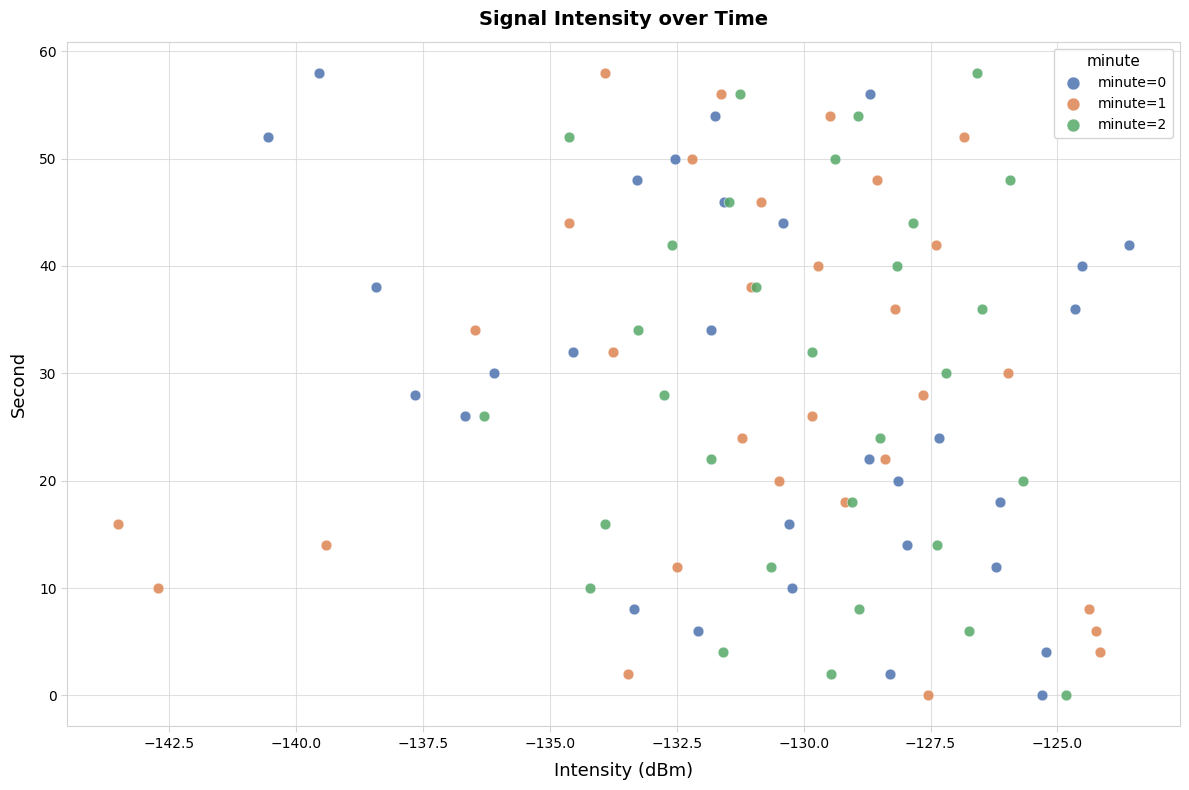

What are all the series names shown in the legend?

minute=0, minute=1, minute=2